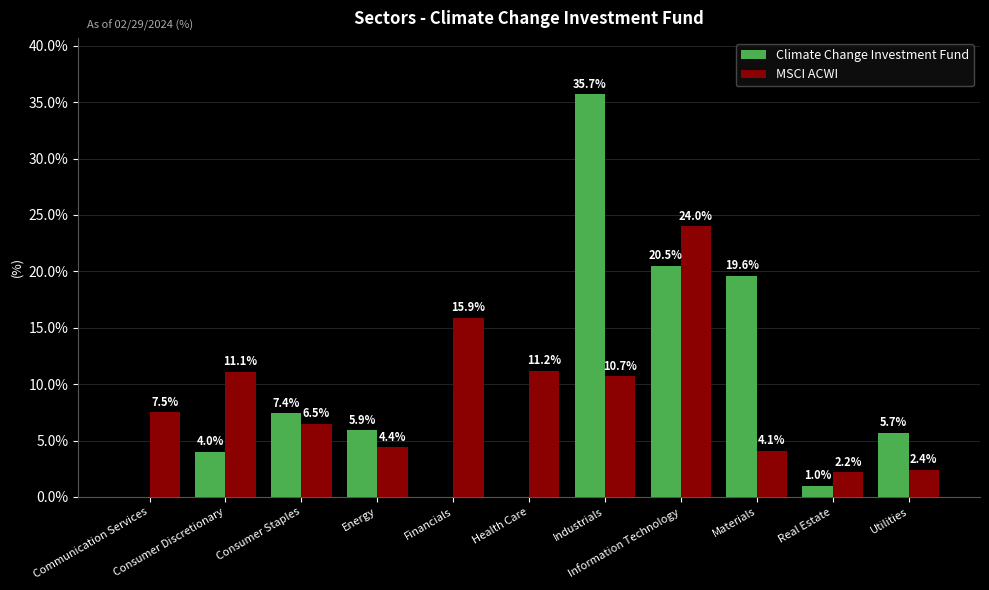

At which label does Climate Change Investment Fund first exceed 5?

Consumer Staples